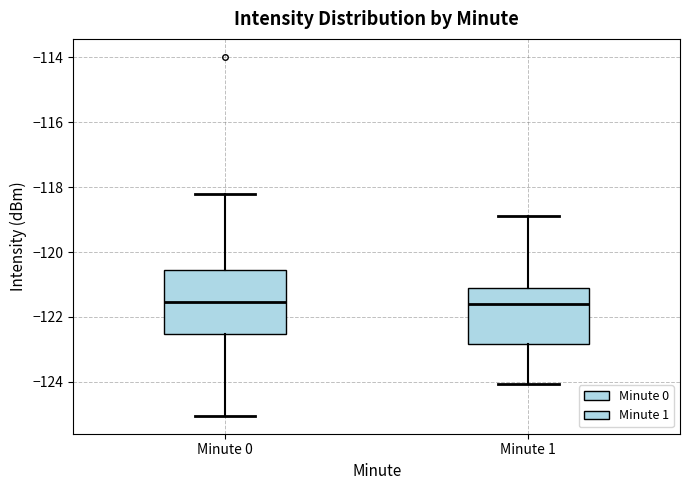

Where is the lower edge of the box for Minute 1 on the y-axis? The values are not printed on the chart, so give them approximately, as read against the axis.

-122.8